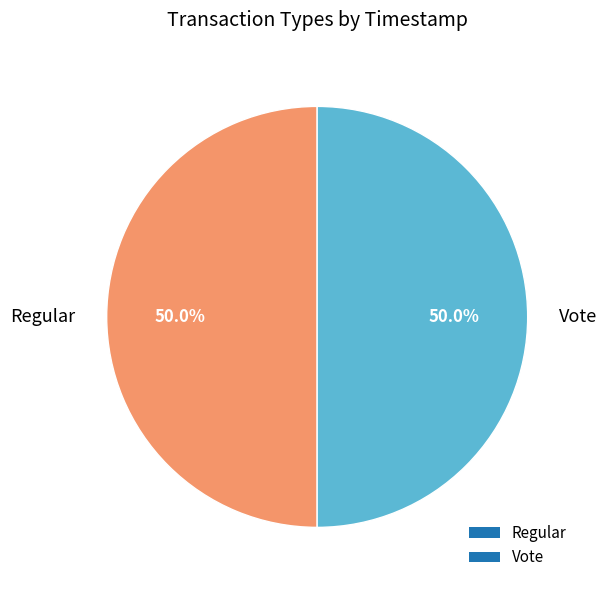

Is it true that Regular is 37% of the pie?

False